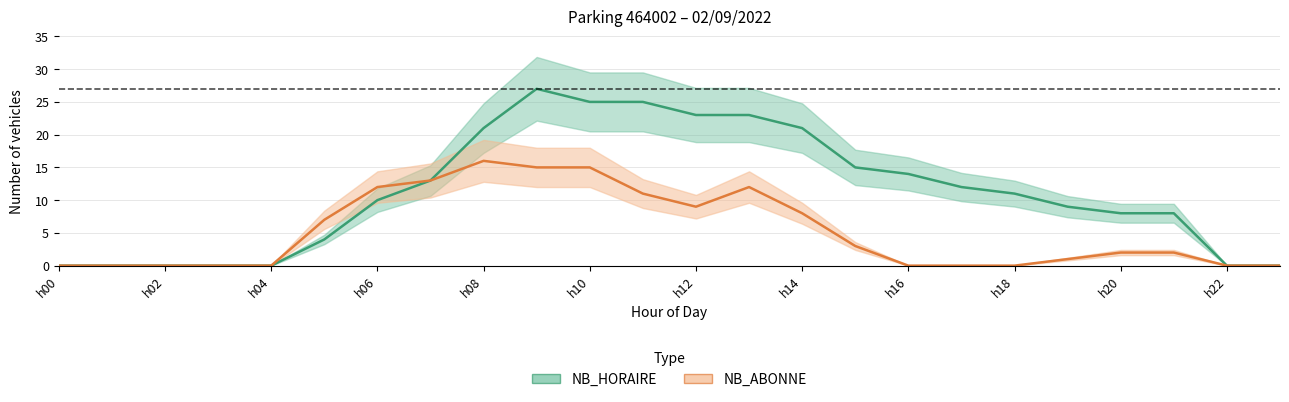

How many interior local peaks does the NB_HORAIRE series have?

1